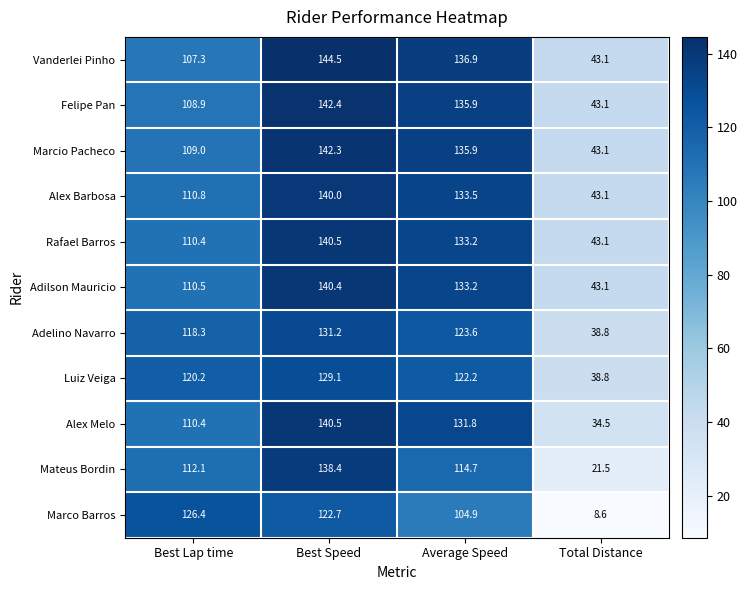

What is the sum of the Mateus Bordin values at Best Lap time and Best Speed?

250.5